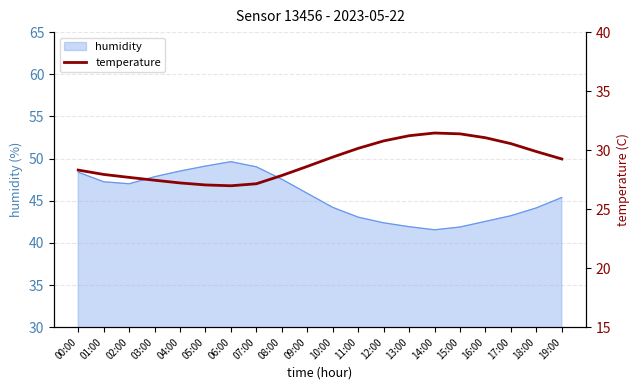

How many values are below 29?

10